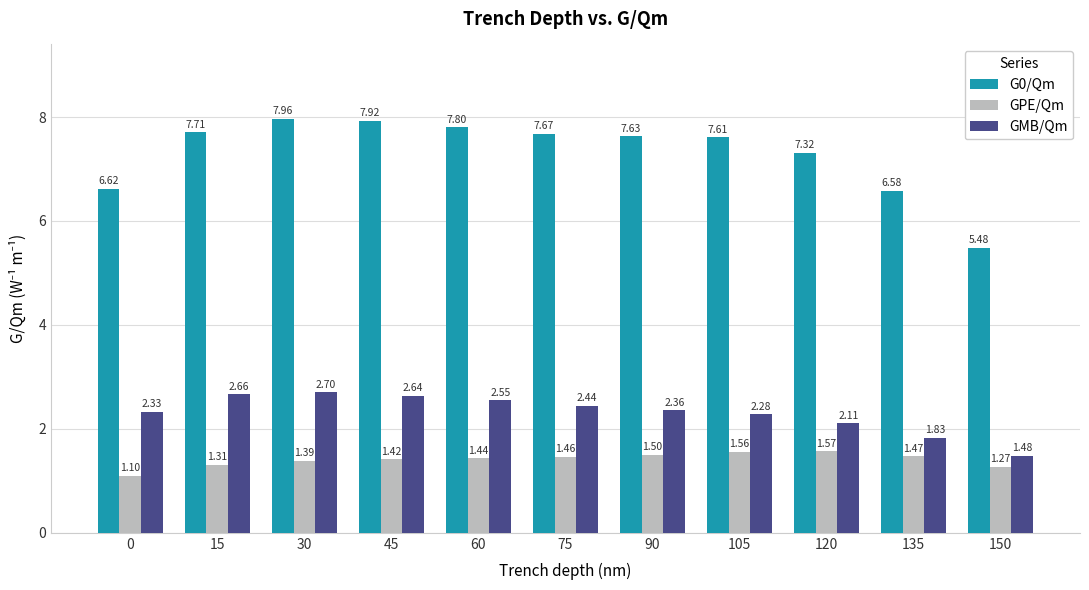

Which series has the widest spread of values?

G0/Qm